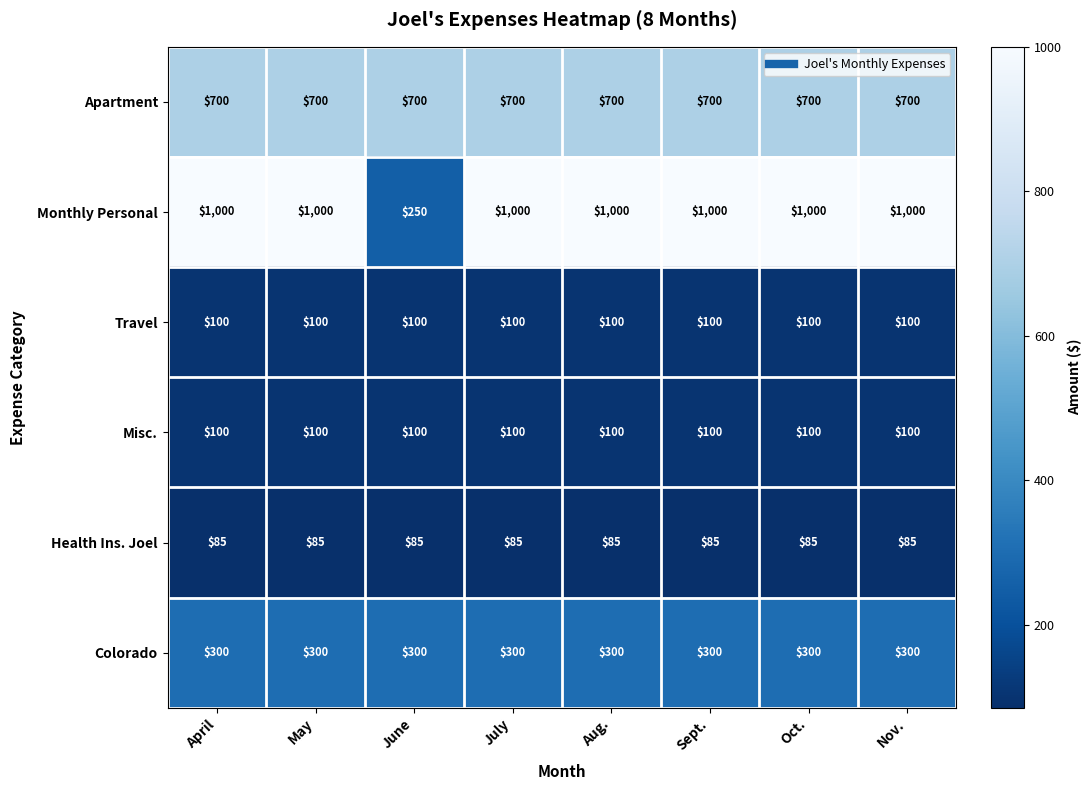

What is the difference between the maximum and minimum values in the Monthly Personal series?

750